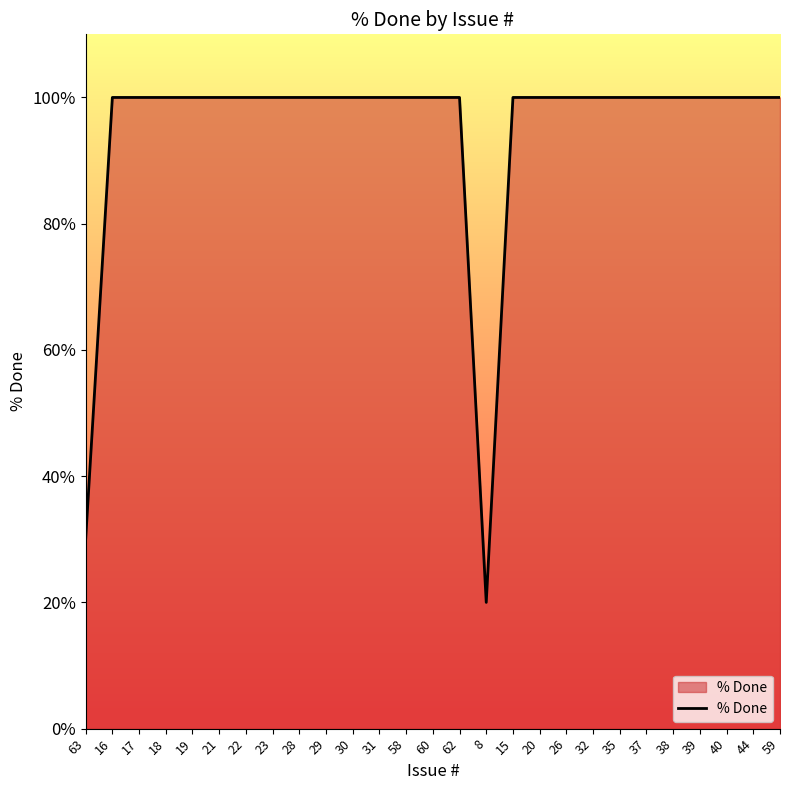

Reading left to right, what are all the values shown in this chart?

63=30	16=100	17=100	18=100	19=100	21=100	22=100	23=100	28=100	29=100	30=100	31=100	58=100	60=100	62=100	8=20	15=100	20=100	26=100	32=100	35=100	37=100	38=100	39=100	40=100	44=100	59=100